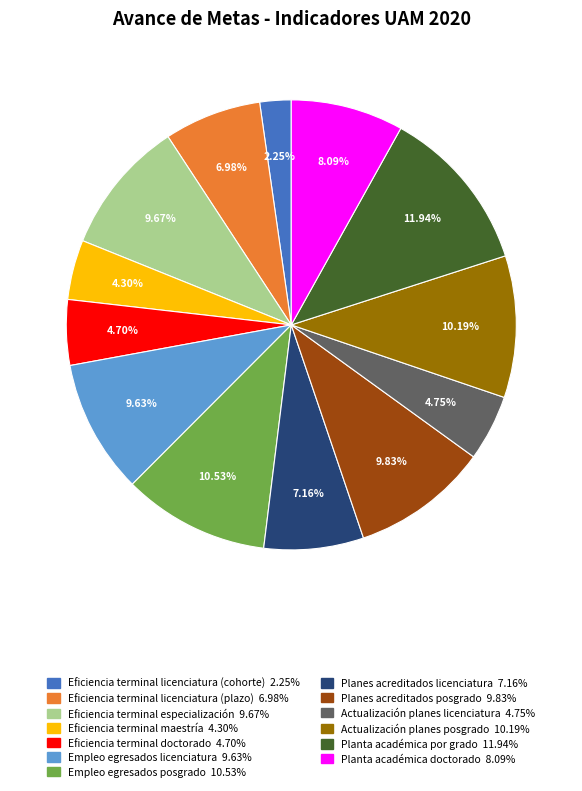

To the nearest percent, what is the average slice percentage?

8%